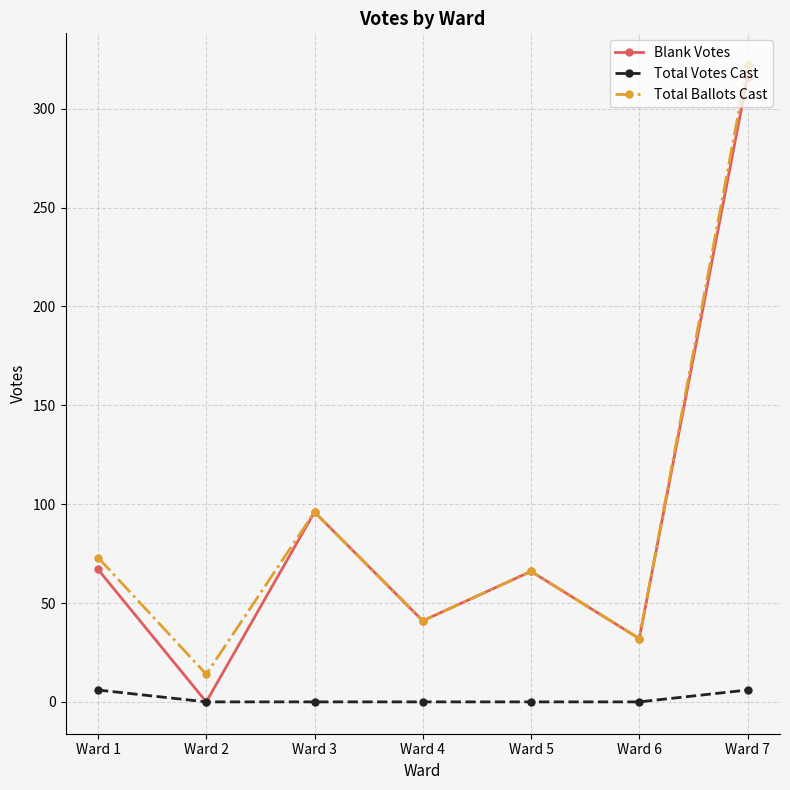

True or false: Total Ballots Cast and Total Votes Cast cross at least once.

False